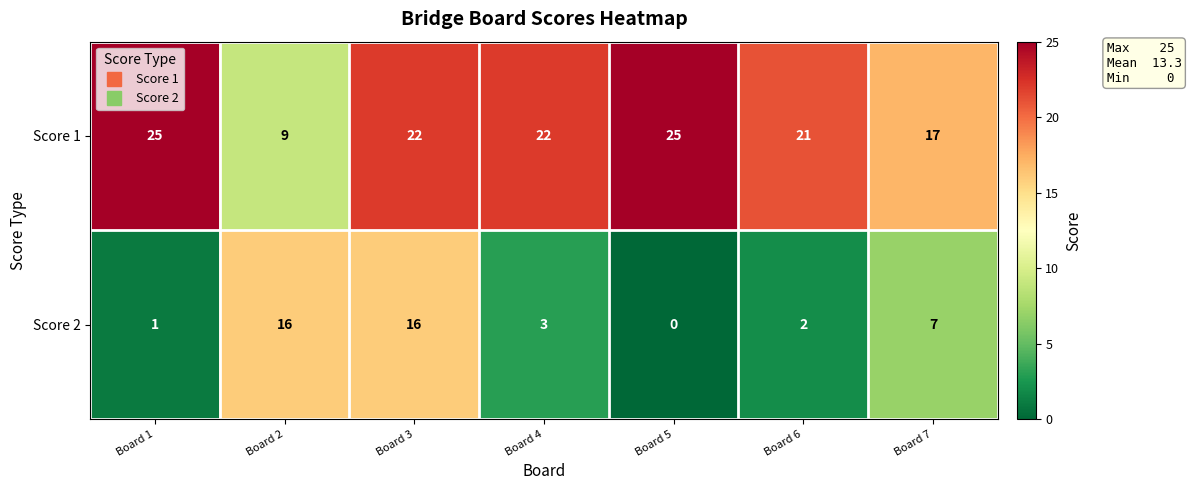

What is the total value across all series at Board 3?

38